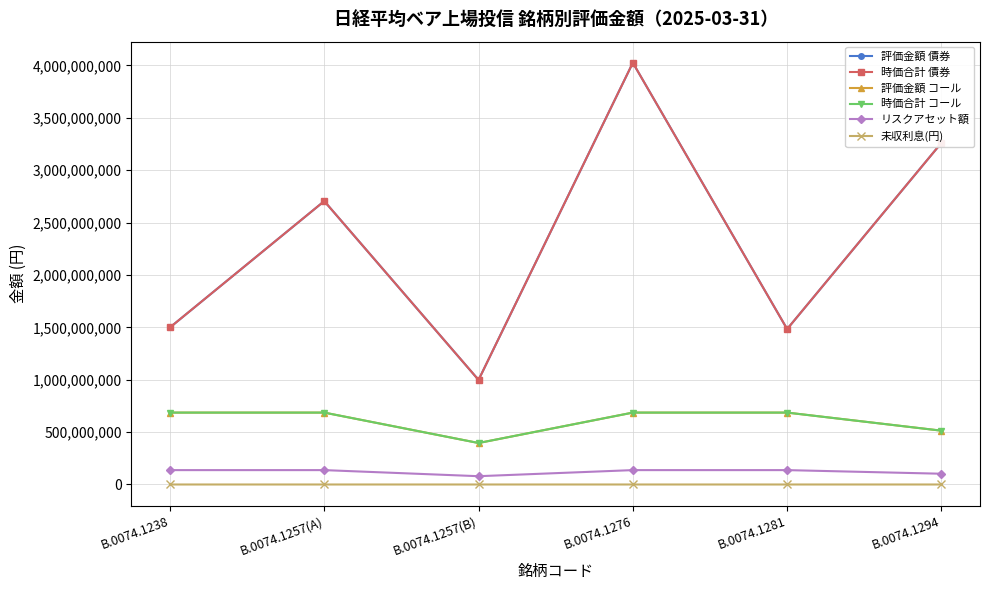

Reading right to left, extract all data points from this chart.

評価金額 債券: 3259965760.0	1483248810.0	4024365200.0	997859000.0	2704197890.0	1498816500.0
時価合計 債券: 3259965760.0	1483248810.0	4024365200.0	997859000.0	2704197890.0	1498816500.0
評価金額 コール: 513503725.0	686078973.0	686078975.0	395814793.0	686078975.0	686078975.0
時価合計 コール: 513510337.0	686087527.0	686087527.0	395819705.0	686087527.0	686087527.0
リスクアセット額: 102702067.4	137217505.4	137217505.4	79163941.0	137217505.4	137217505.4
未収利息(円): 6612.0	8554.0	8552.0	4912.0	8552.0	8552.0